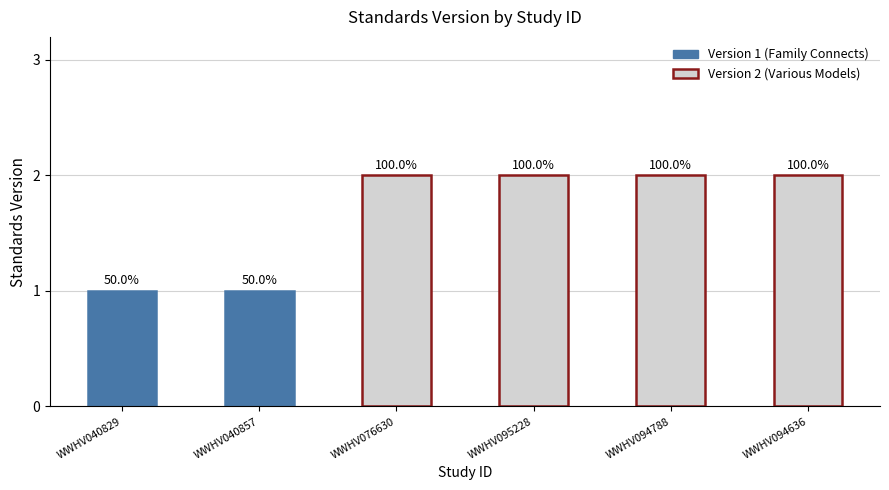

What is the change in value from WWHV040857 to WWHV095228?

+1